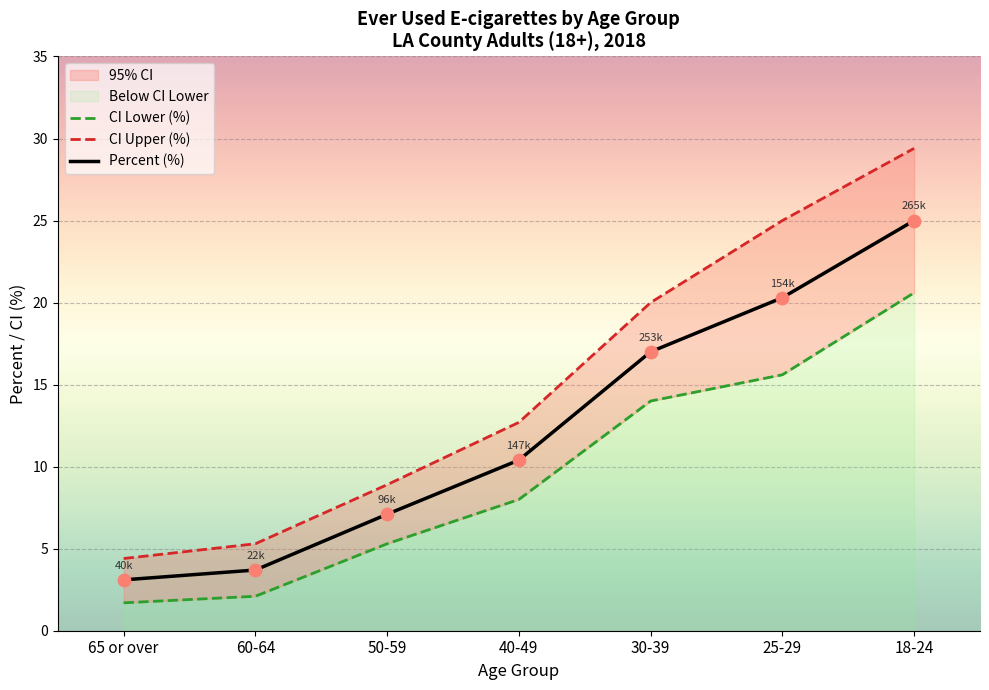

Which series has the widest spread of Y values?

CI Upper (%)